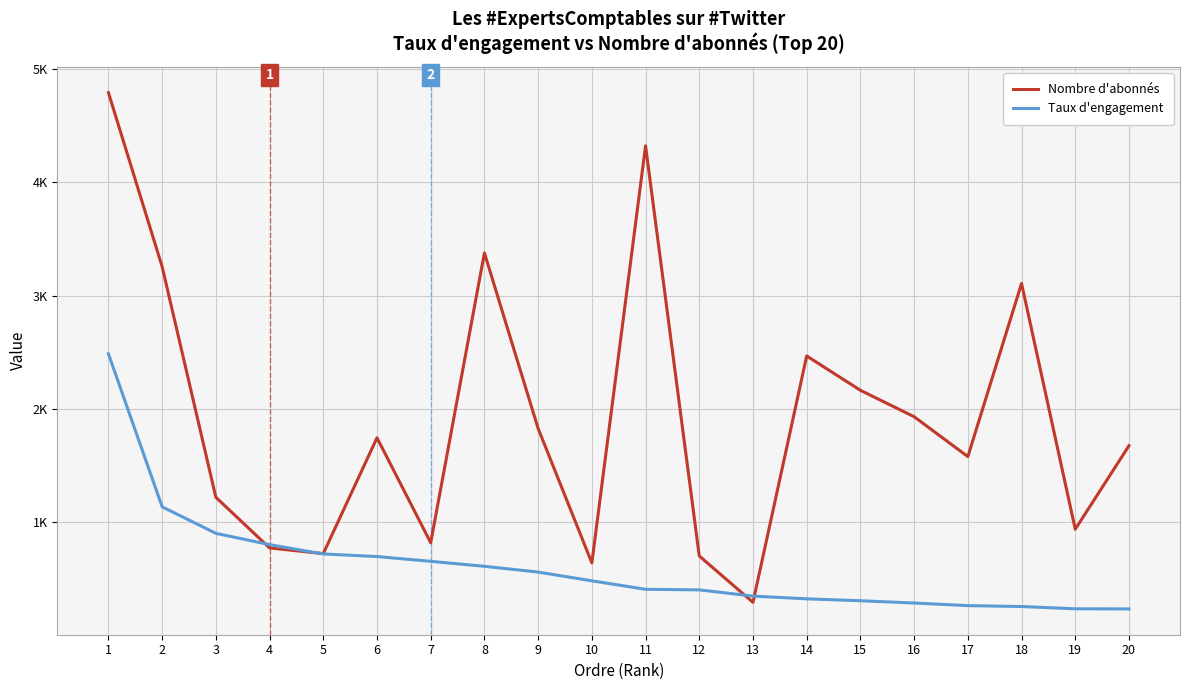

Which series changed the most between 11 and 16?

Nombre d'abonnés